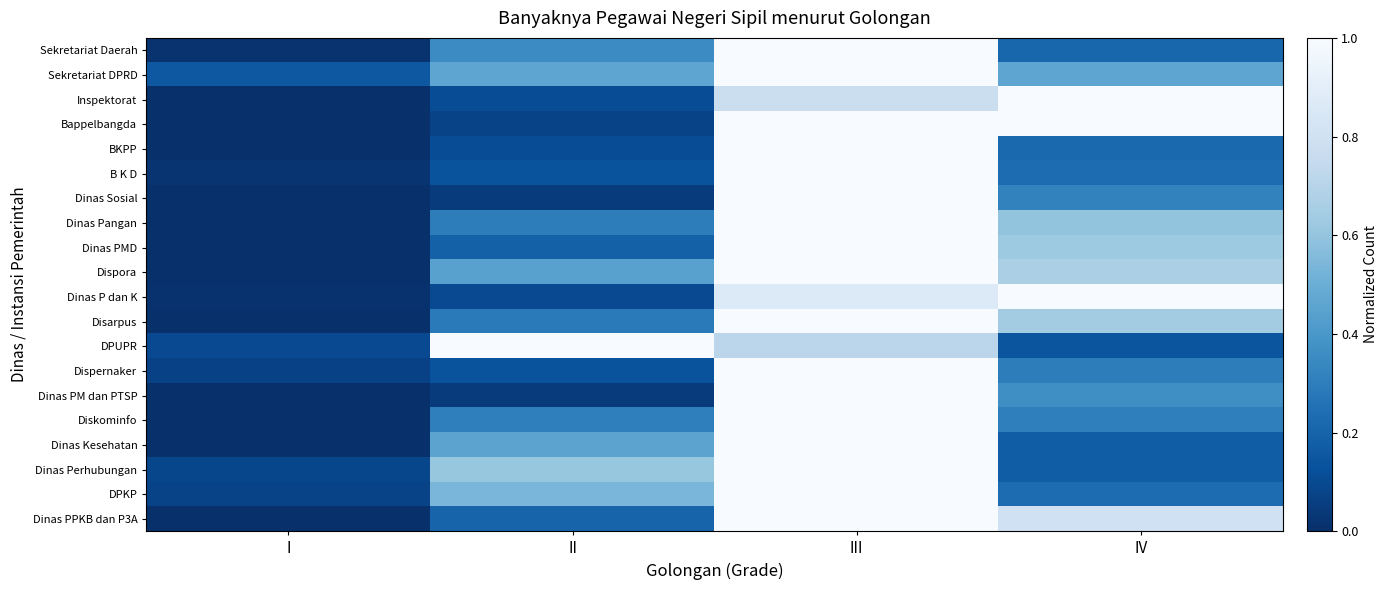

Which category has the highest value across all series?

III